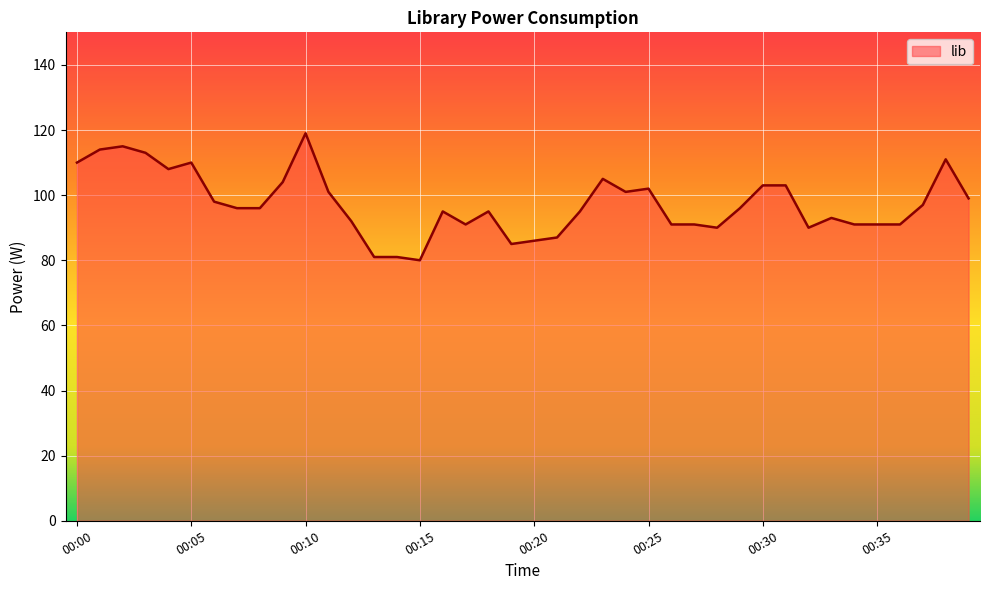

What is the greatest value displayed?

119